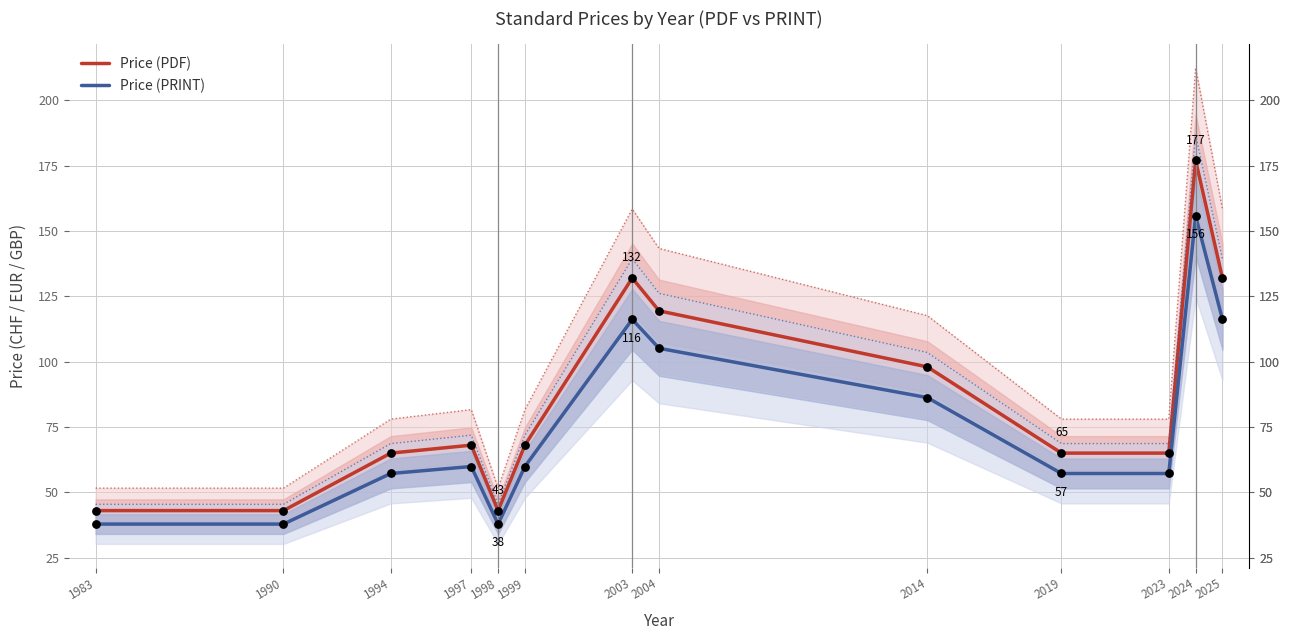

Which series contains the lowest Y value?

Price (PRINT)